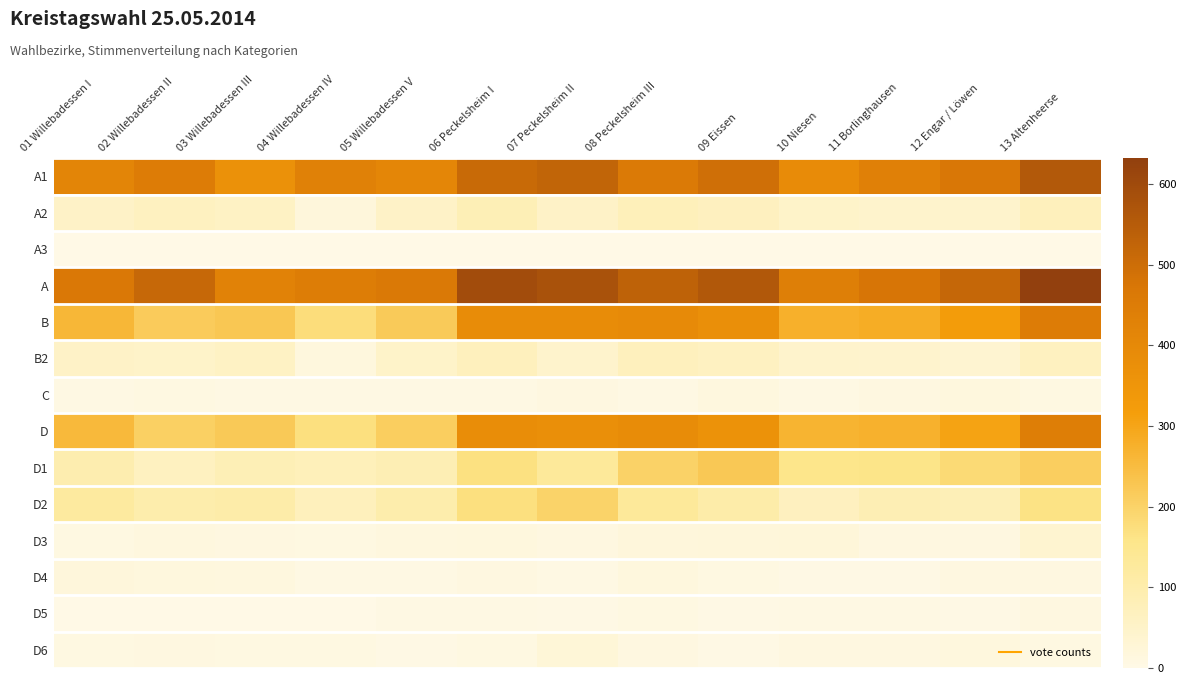

Count the number of data series in this chart.

14